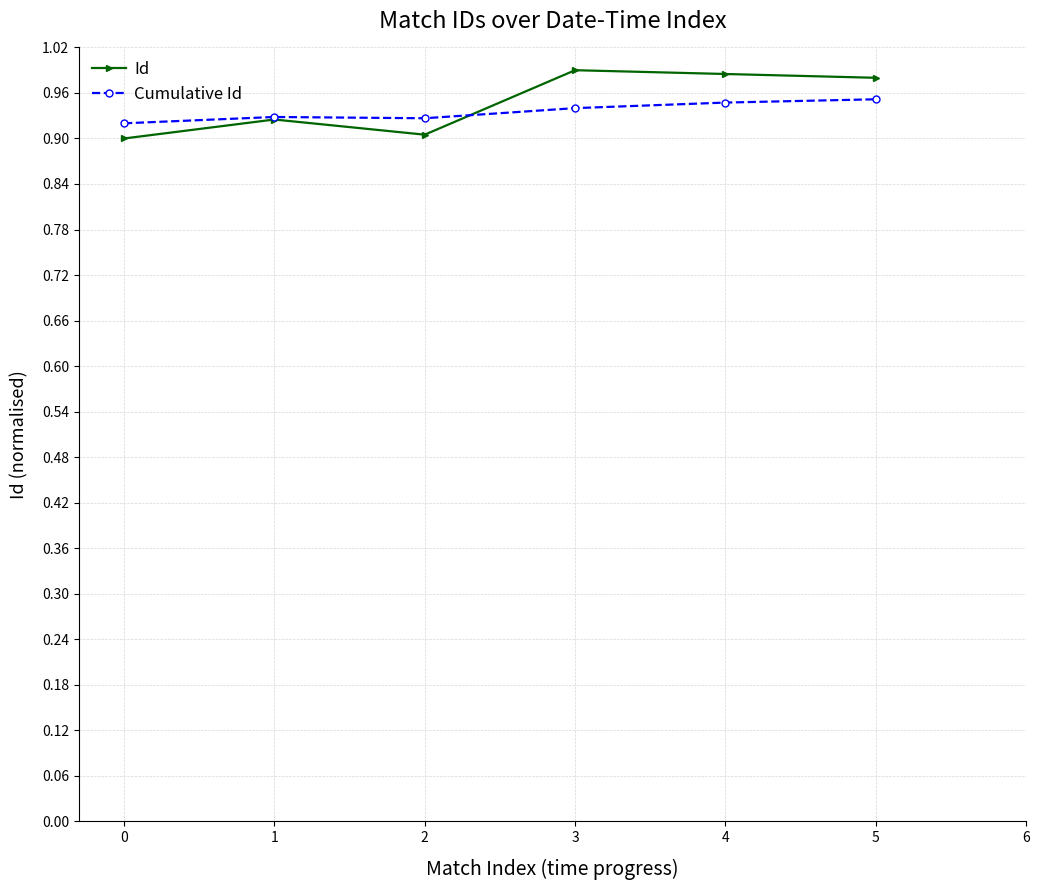

Which series has the widest spread of values?

Id